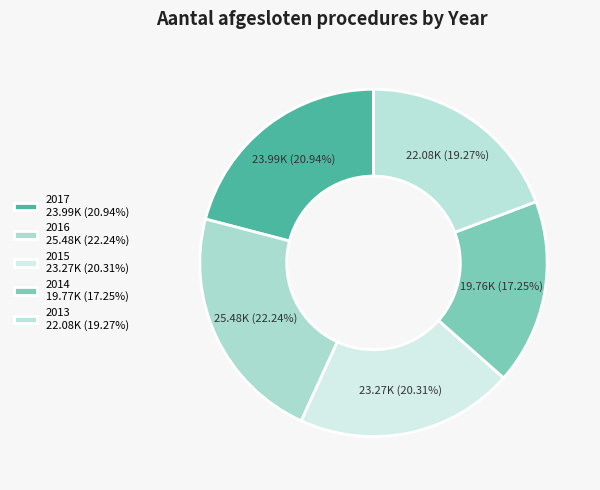

Count the number of slices in the pie.

5